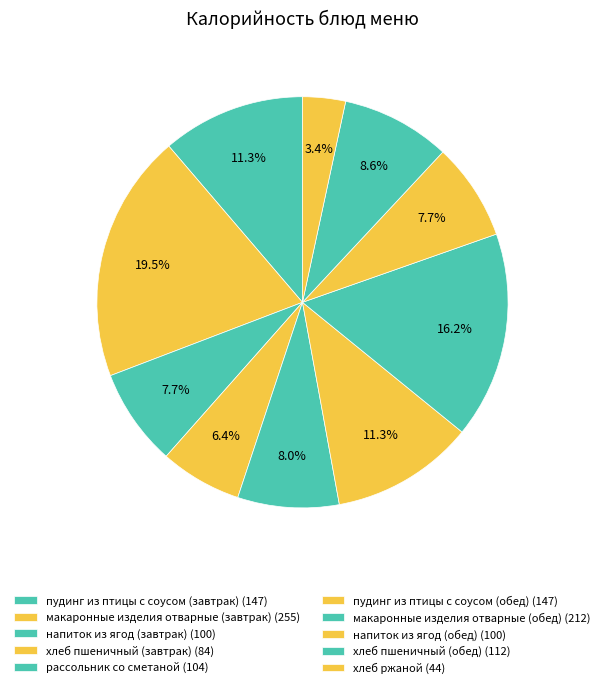

To the nearest percent, what is the combined percentage of напиток из ягод (завтрак) and пудинг из птицы с соусом (завтрак)?

19%